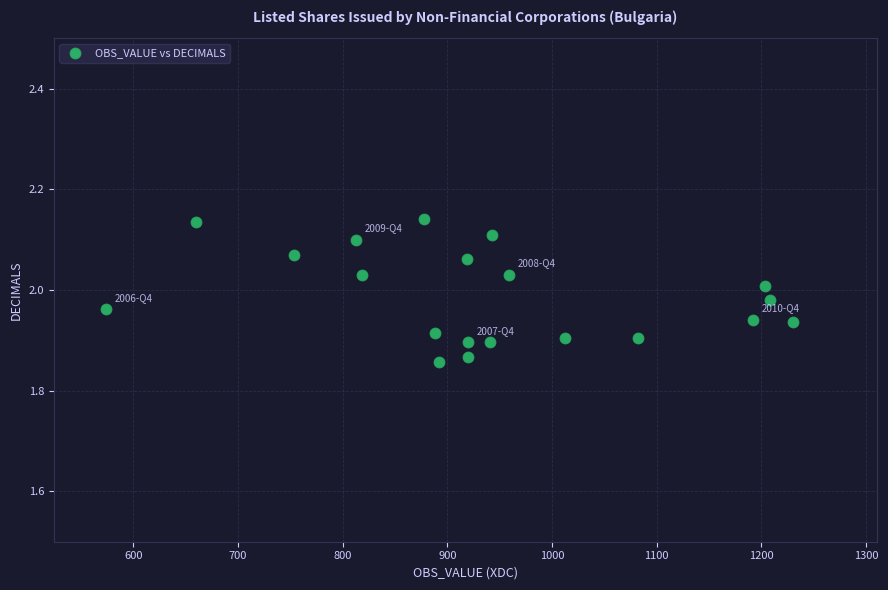

What is the range of Y values (max minus min)?

0.3